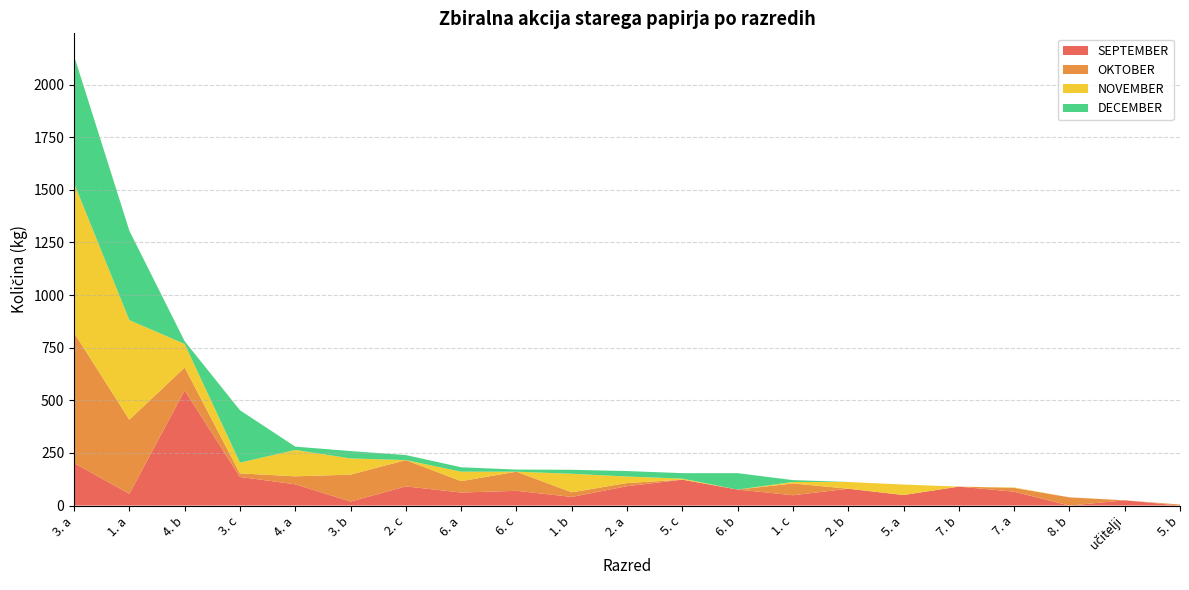

Reading left to right, extract all data points from this chart.

SEPTEMBER: 3. a=202	1. a=56	4. b=547	3. c=136	4. a=101	3. b=19	2. c=91	6. a=62	6. c=70	1. b=41	2. a=92	5. c=123	6. b=76	1. c=49	2. b=80	5. a=50	7. b=90	7. a=66	8. b=0	učitelji=25	5. b=0
OKTOBER: 3. a=619	1. a=352	4. b=109	3. c=17	4. a=38	3. b=128	2. c=125	6. a=54	6. c=91	1. b=22	2. a=15	5. c=0	6. b=0	1. c=56	2. b=0	5. a=0	7. b=0	7. a=18	8. b=39	učitelji=0	5. b=5
NOVEMBER: 3. a=710	1. a=473	4. b=112	3. c=51	4. a=125	3. b=77	2. c=0	6. a=45	6. c=0	1. b=88	2. a=31	5. c=5	6. b=0	1. c=7	2. b=32	5. a=50	7. b=0	7. a=2	8. b=0	učitelji=0	5. b=0
DECEMBER: 3. a=606	1. a=425	4. b=13	3. c=249	4. a=16	3. b=35	2. c=24	6. a=21	6. c=10	1. b=19	2. a=26	5. c=26	6. b=78	1. c=9	2. b=0	5. a=0	7. b=0	7. a=0	8. b=0	učitelji=0	5. b=0